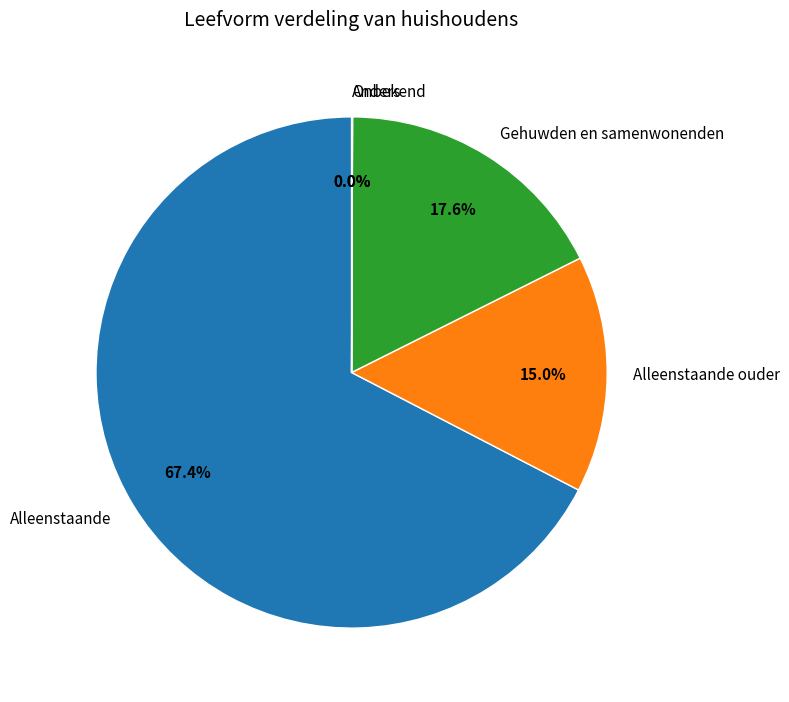

Approximately how many times larger is the value at Alleenstaande compared to Gehuwden en samenwonenden?

3.8